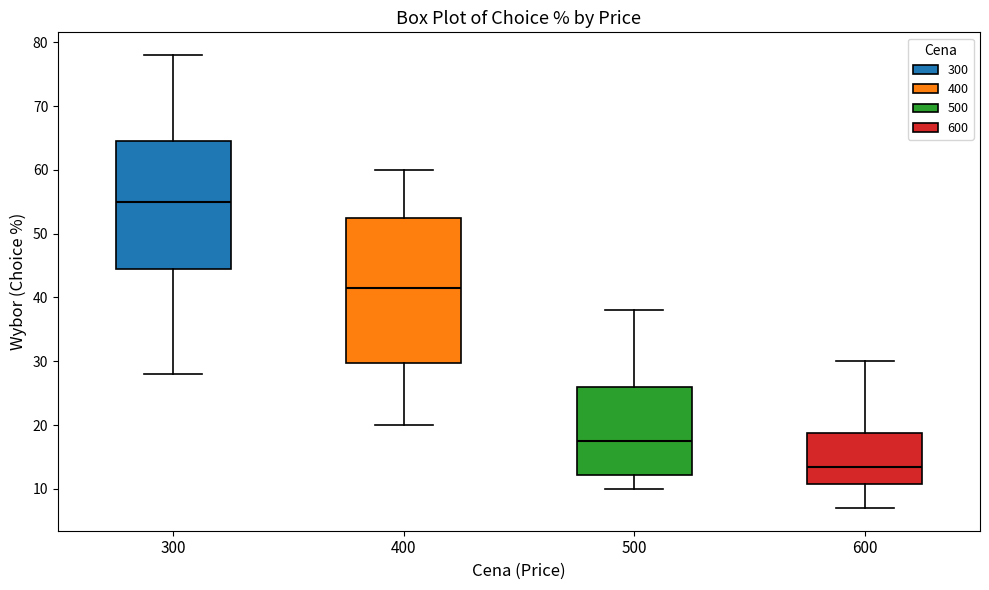

Which box is the tallest, from its lower edge to its upper edge?

400